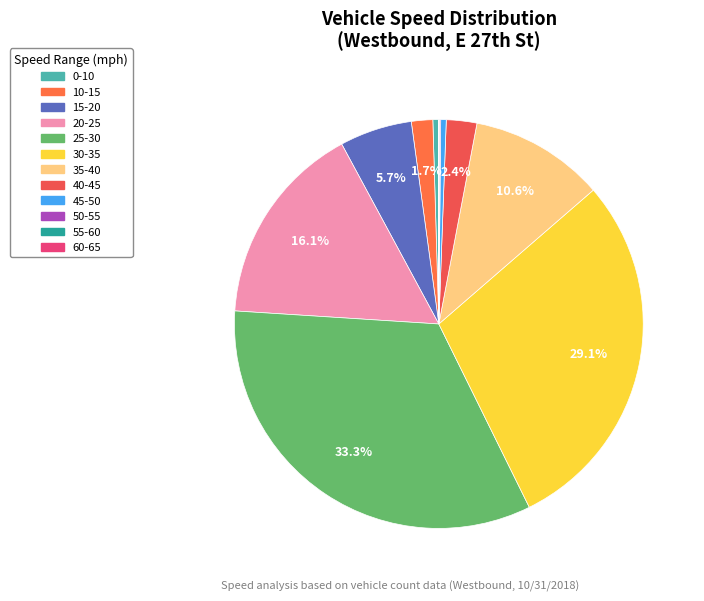

Which slice is the smallest?

60-65